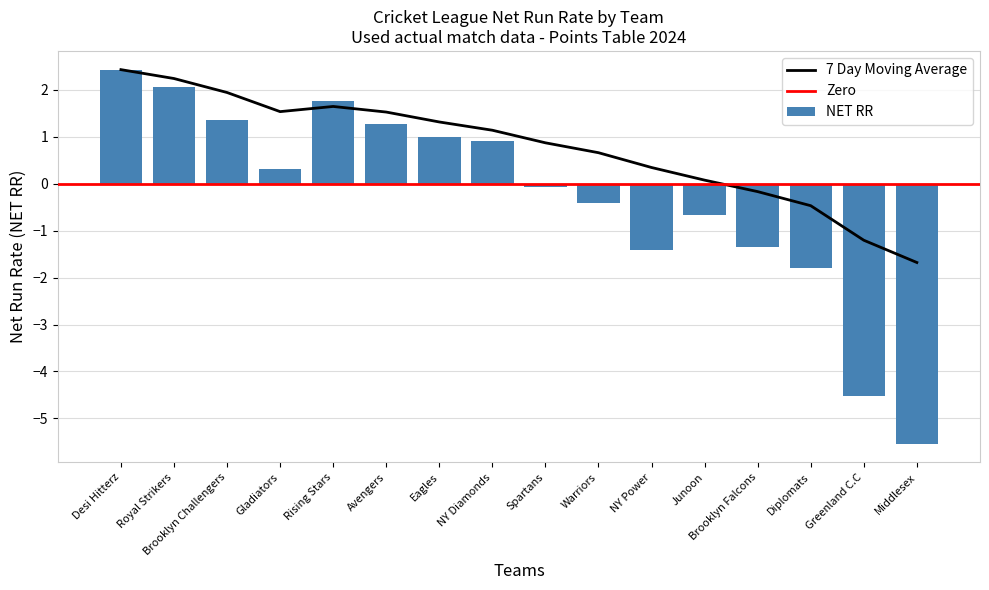

What position from the left is Desi Hitterz?

1